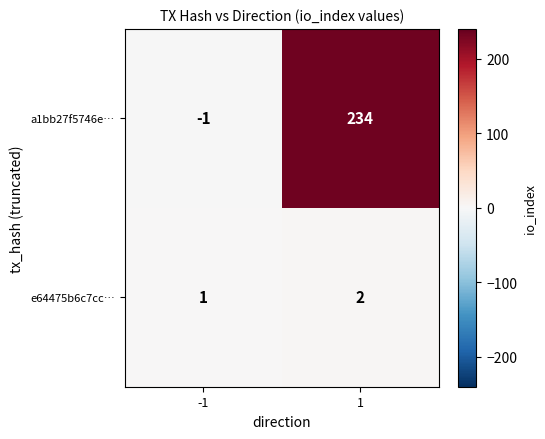

Reading left to right, list all the values displayed in this chart.

a1bb27f5746e…: -1=-1	1=234
e64475b6c7cc…: -1=1	1=2